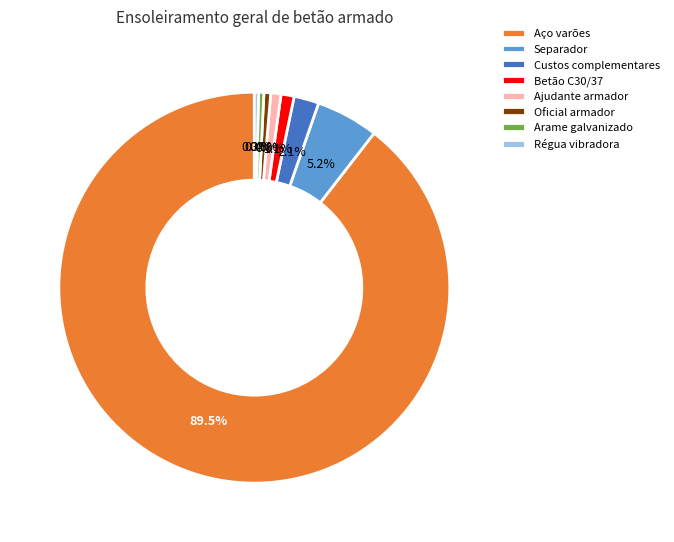

Does Régua vibradora account for over 50% of the chart?

No